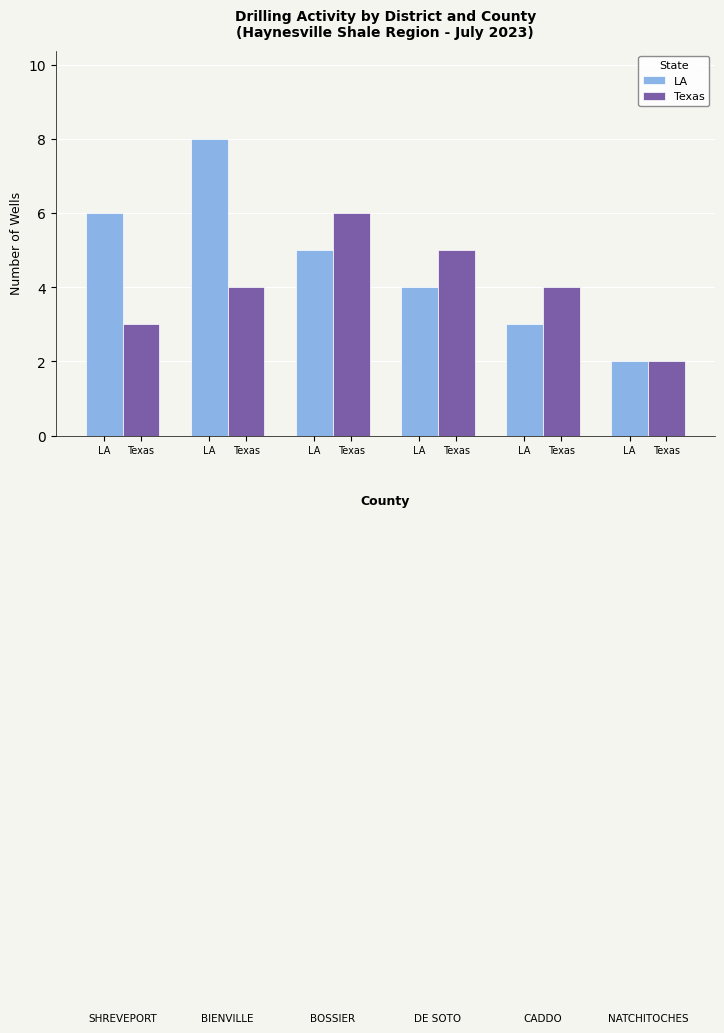

What is the label of the 5th bar from the right?

Texas